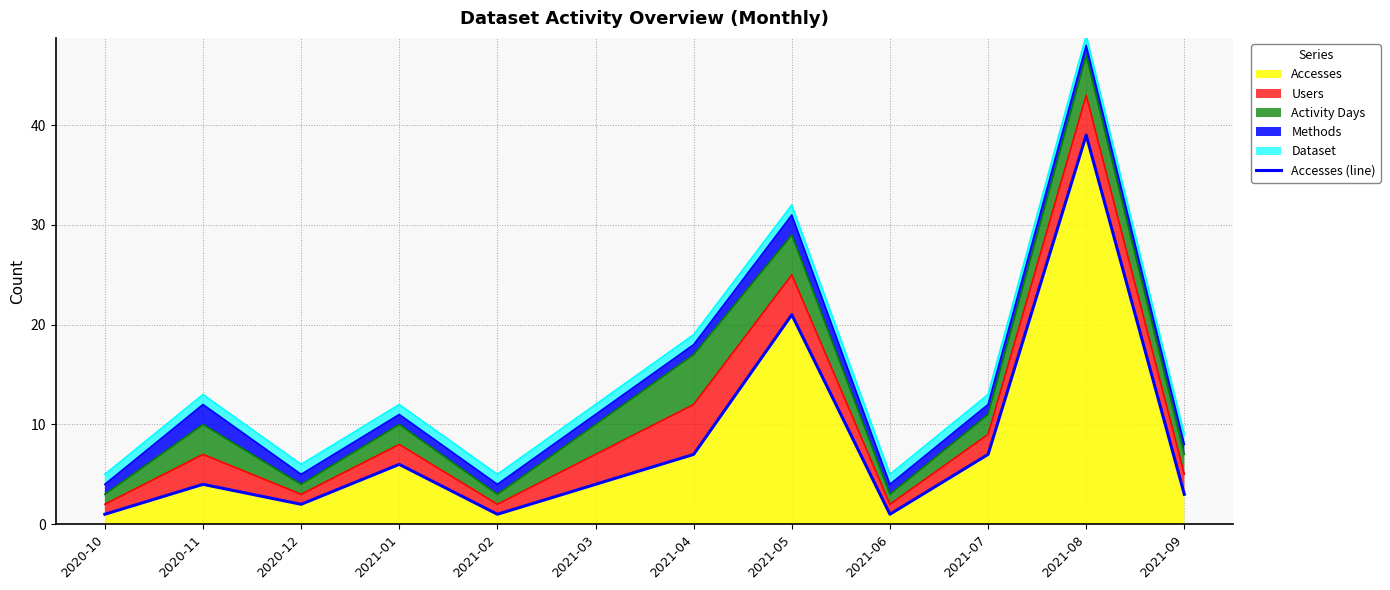

Rank the categories by value from highest to lowest.

2021-08, 2021-05, 2021-04, 2021-07, 2021-01, 2020-11, 2021-03, 2021-09, 2020-12, 2020-10, 2021-02, 2021-06